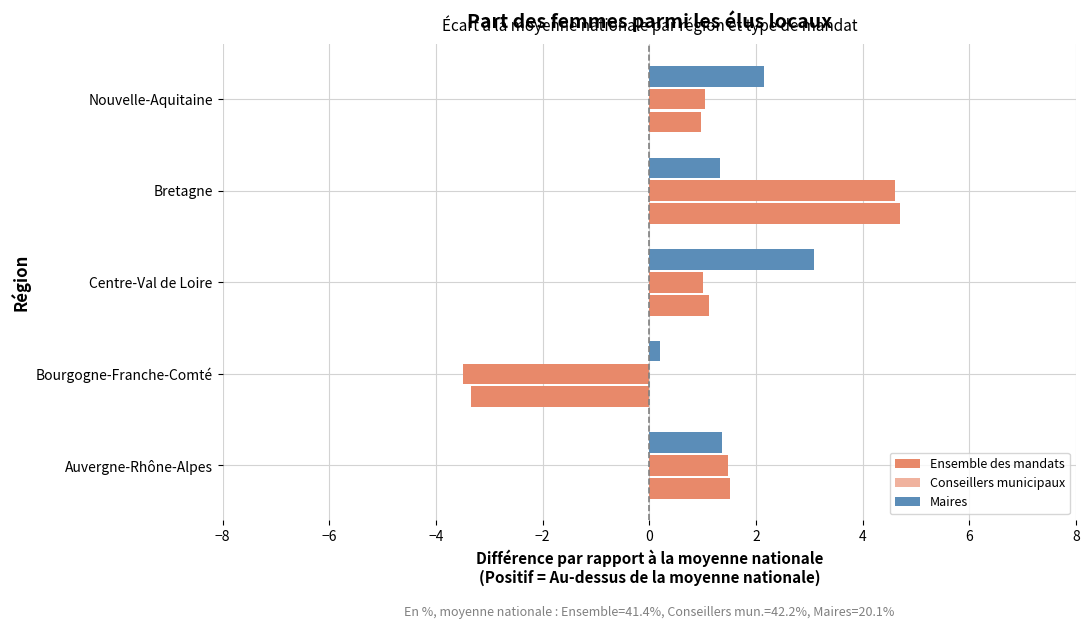

Count the number of data series in this chart.

3